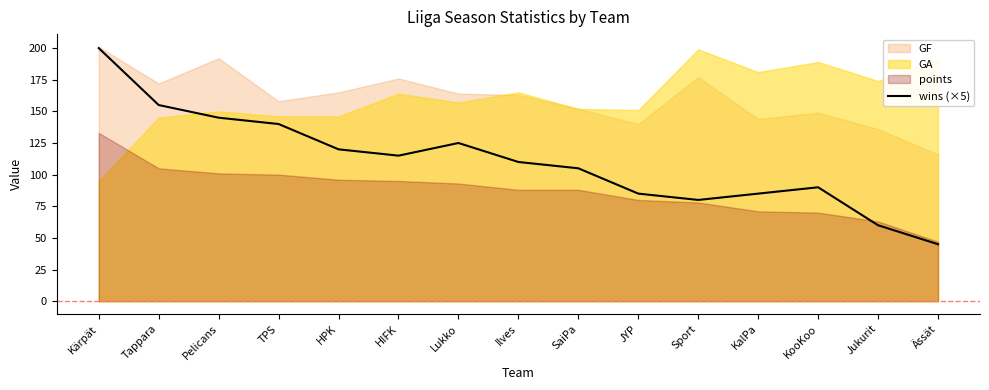

What is the maximum value shown in the chart?

200